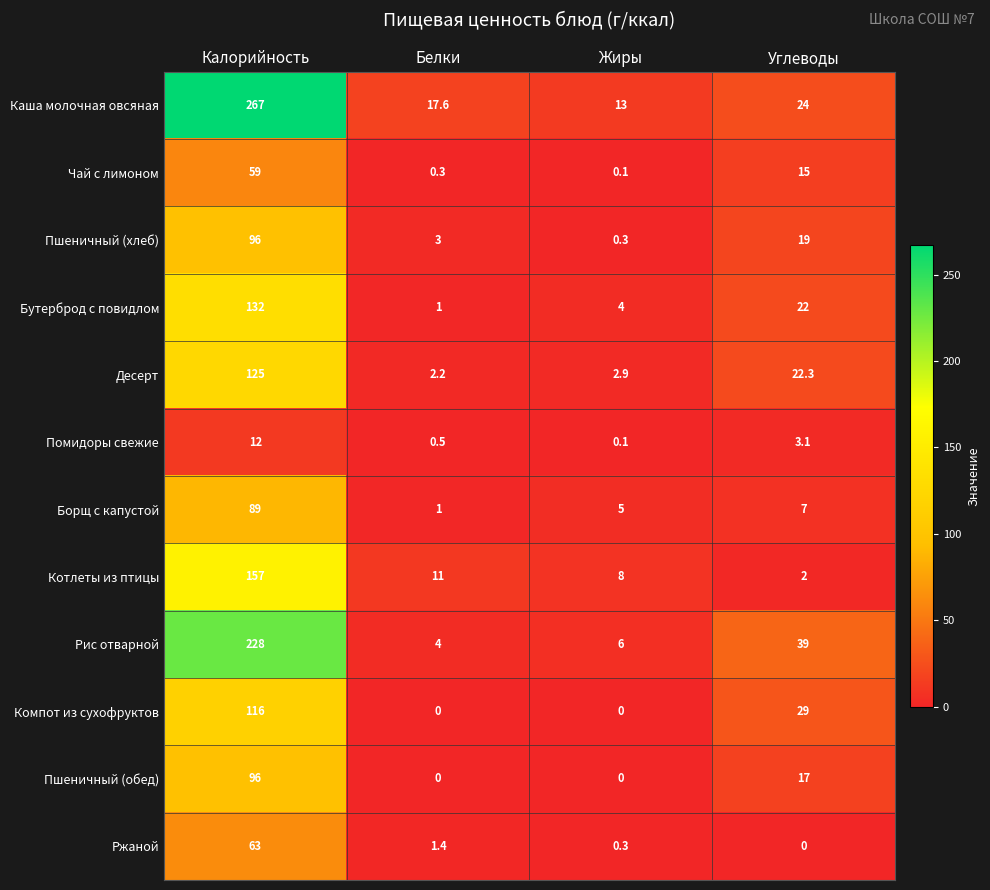

What is the total value across all series at Жиры?

39.7